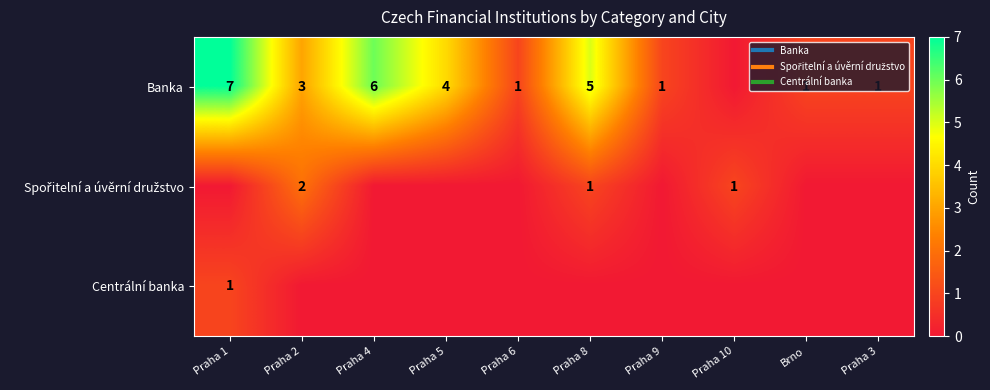

What is the average value of the Banka series?

3